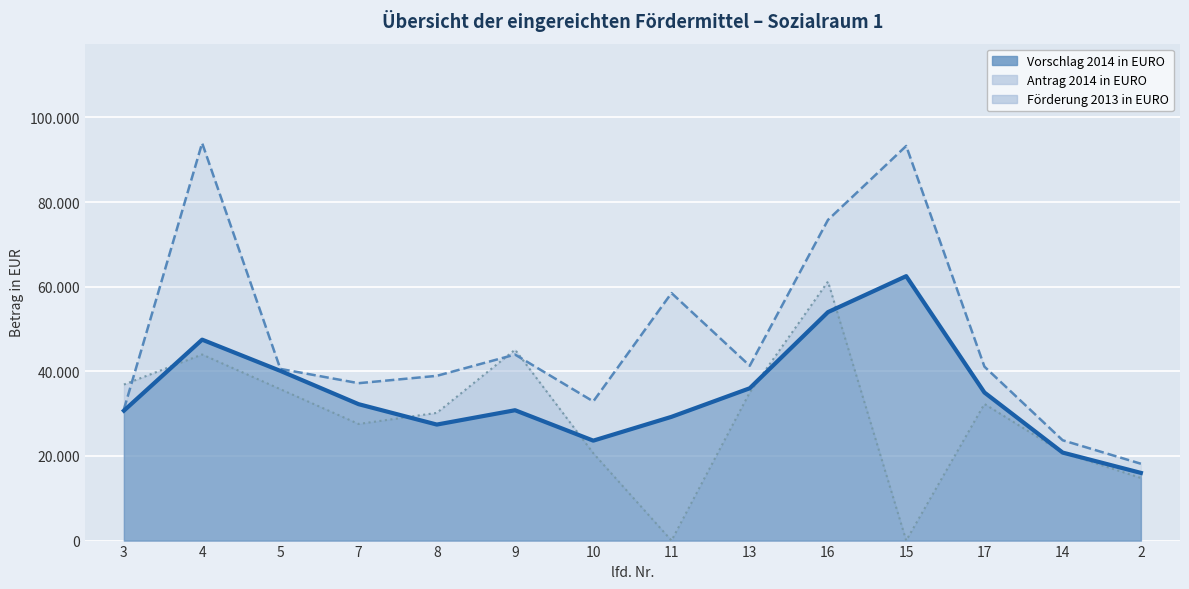

List the series in order of their peak value, highest first.

Antrag 2014 in EURO, Vorschlag 2014 in EURO, Förderung 2013 in EURO